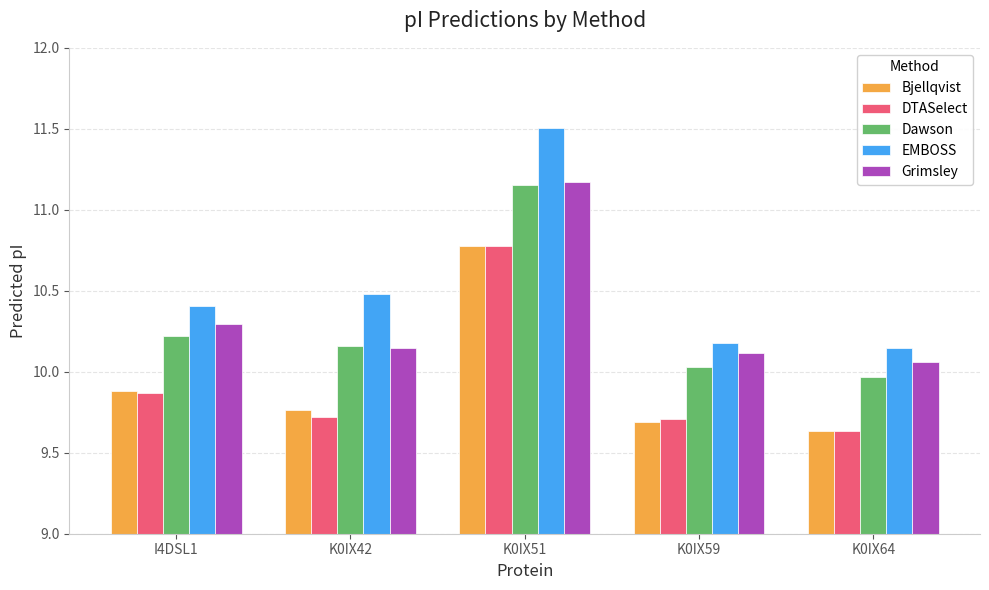

Does the chart contain any negative values?

No